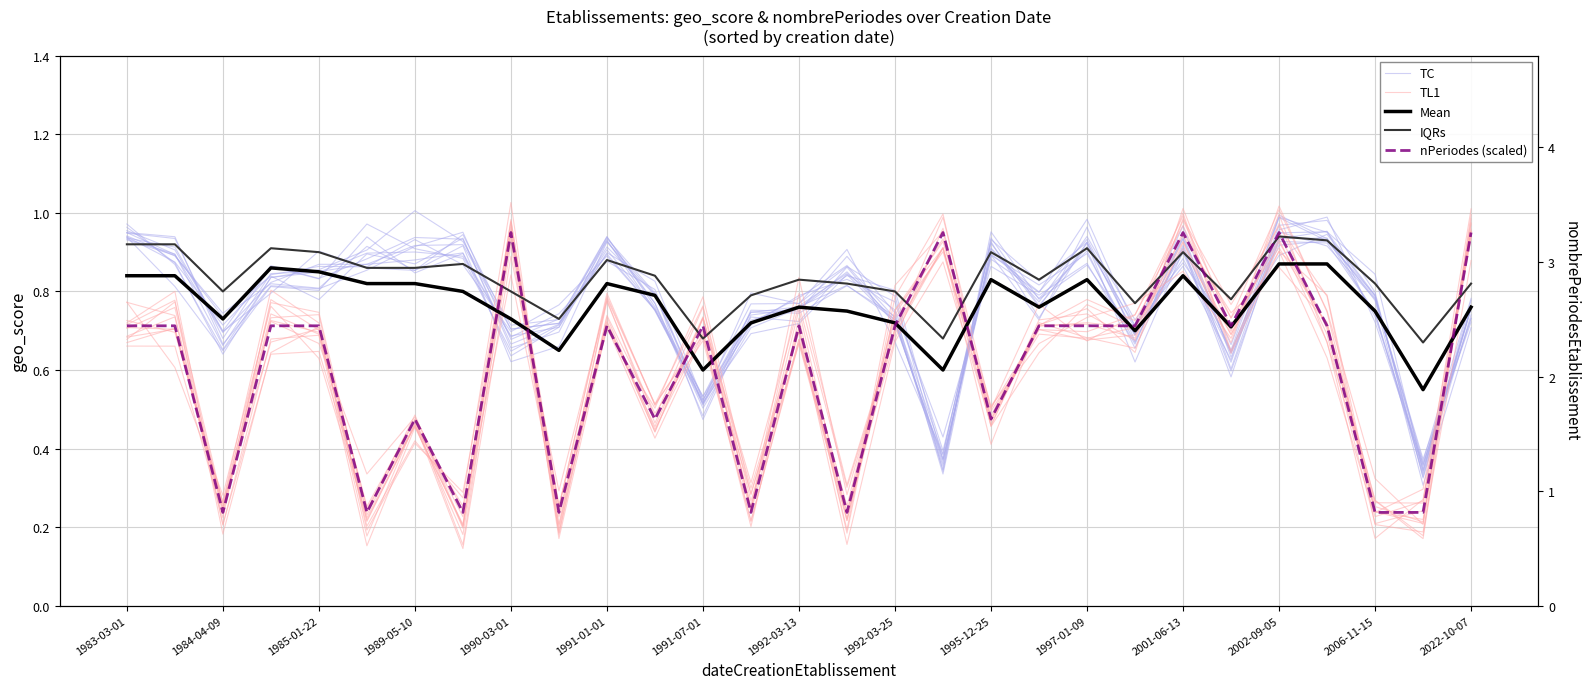

Count the IQRs values in the range 0 to 1.

29